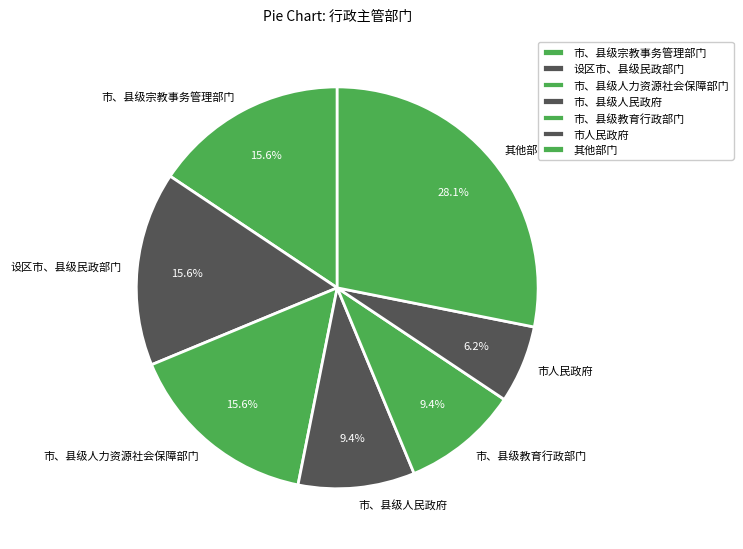

How many slices are in this pie chart?

7